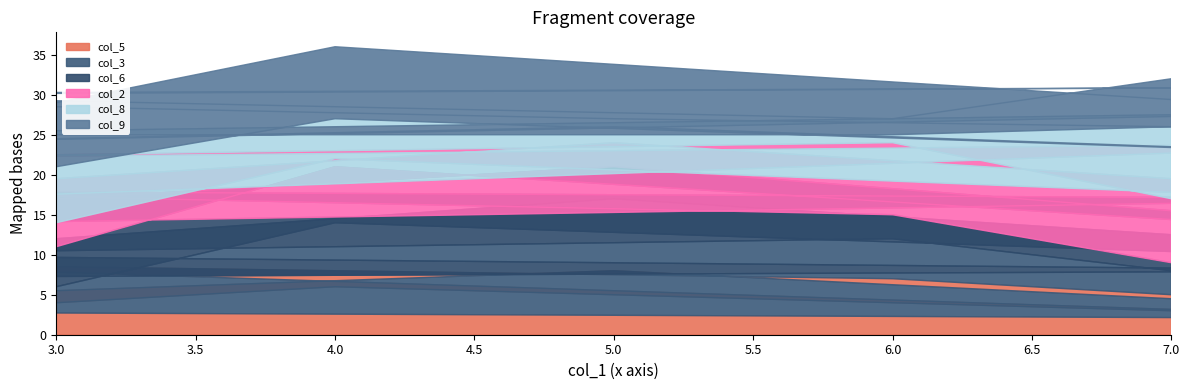

Where do col_9 and col_2 first cross each other?

4 and 9